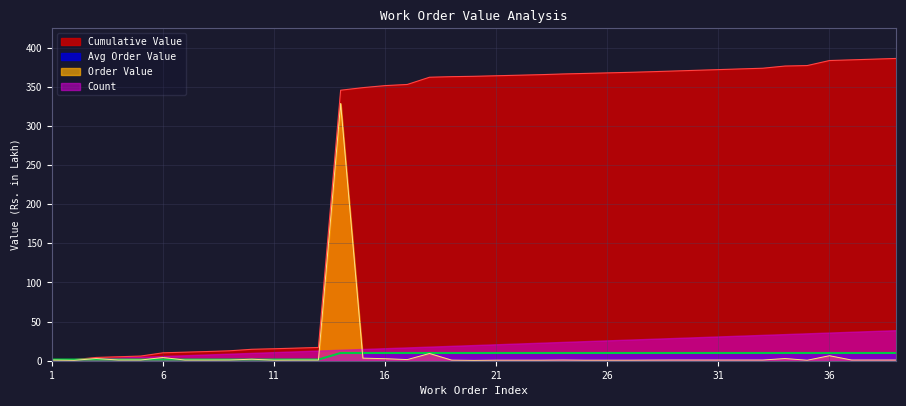

Where does the Avg Order Value series first go above 9?

14